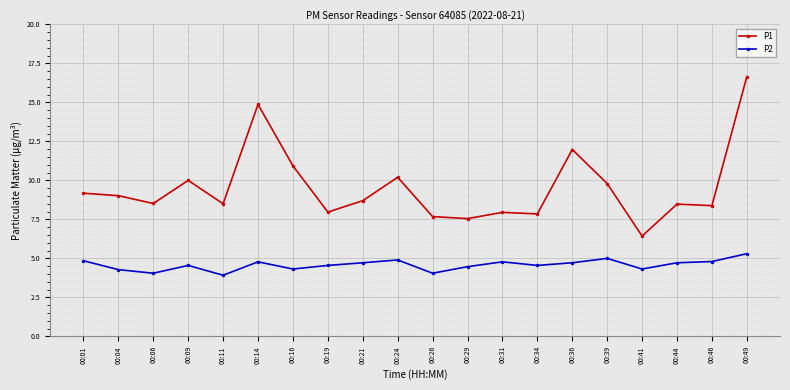

Rank the series at 00:16 from highest to lowest value.

P1, P2